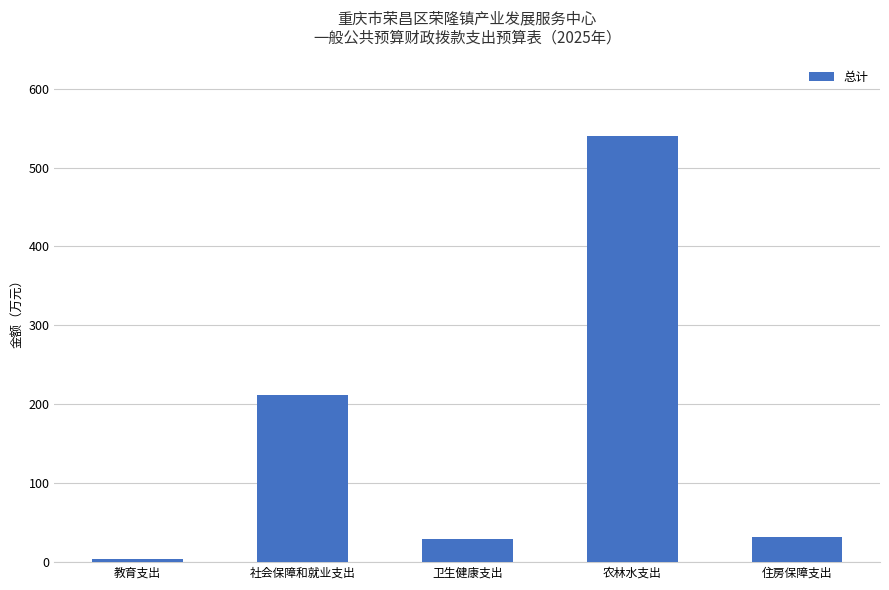

Between 住房保障支出 and 社会保障和就业支出, which is larger?

社会保障和就业支出